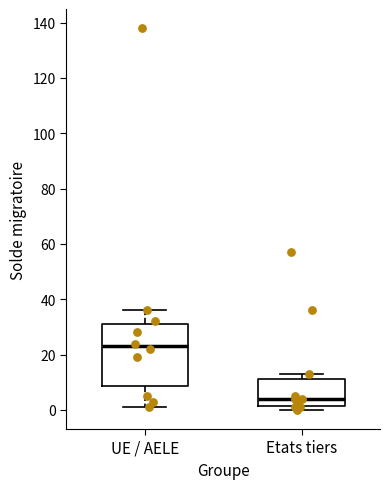

Comparing the boxes themselves (not the whiskers), which one is the tallest?

UE / AELE